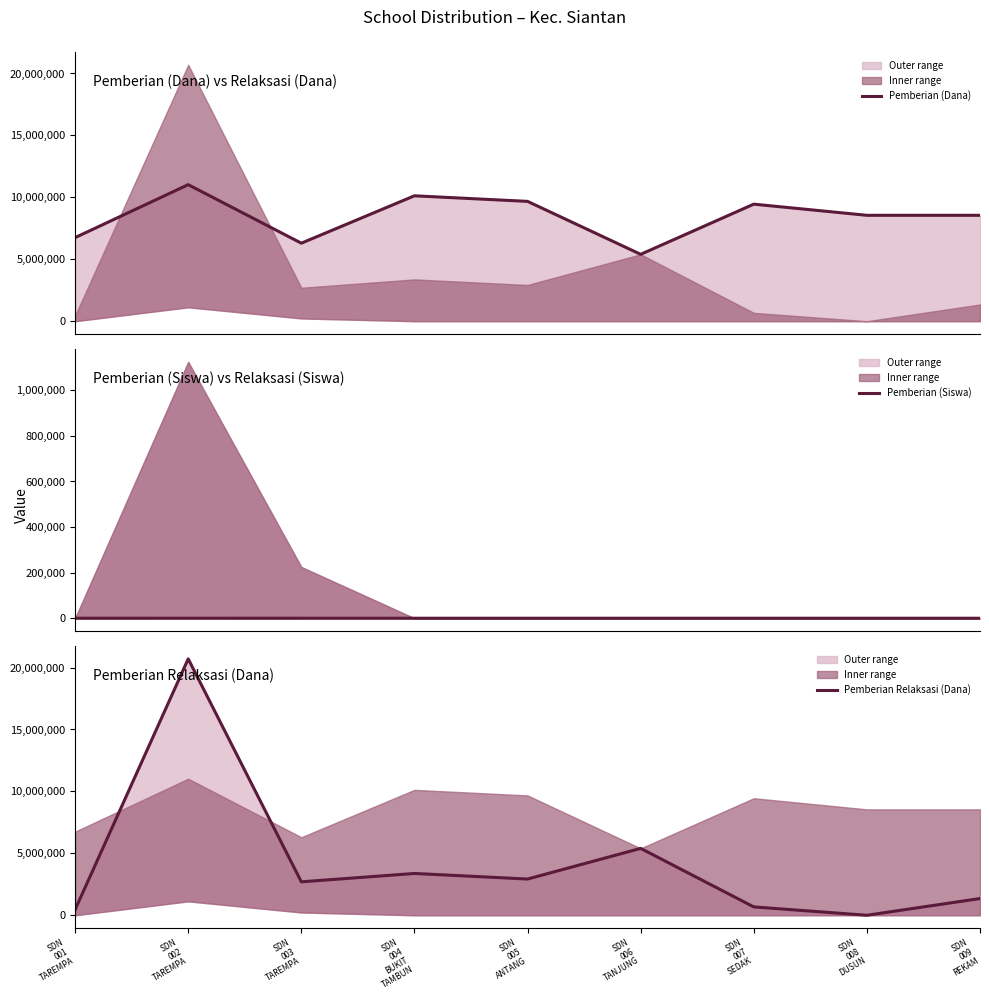

What position from the right is SDN
004
BUKIT
TAMBUN?

6